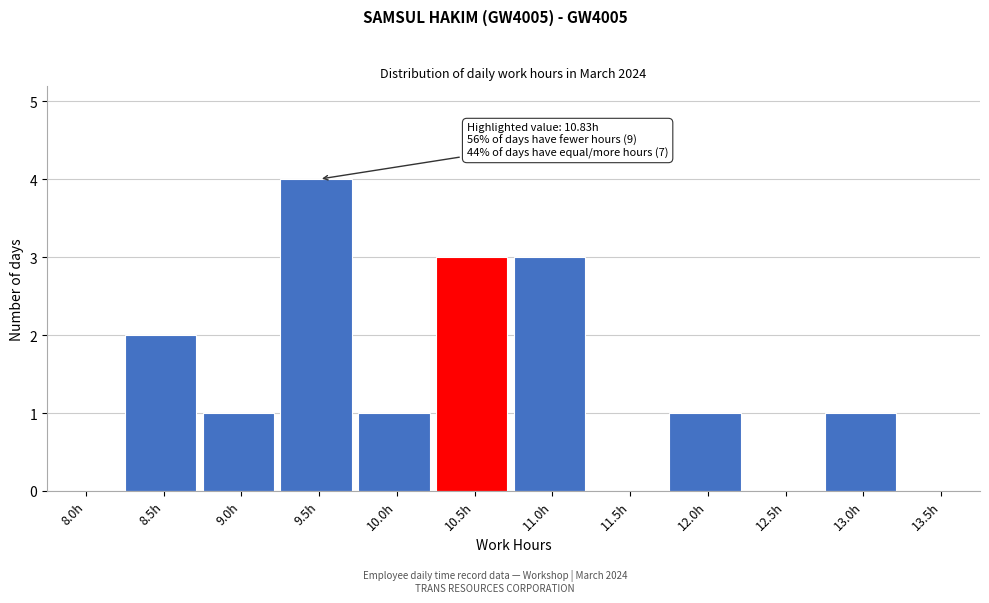

Reading left to right, list all the values displayed in this chart.

8.0h=0	8.5h=2	9.0h=1	9.5h=4	10.0h=1	10.5h=3	11.0h=3	11.5h=0	12.0h=1	12.5h=0	13.0h=1	13.5h=0